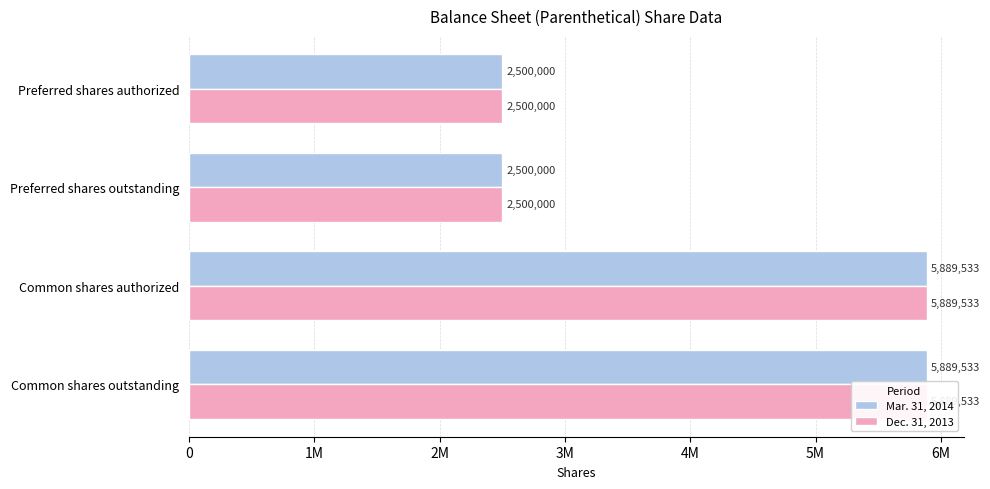

At how many categories does at least one series exceed 3952040?

2